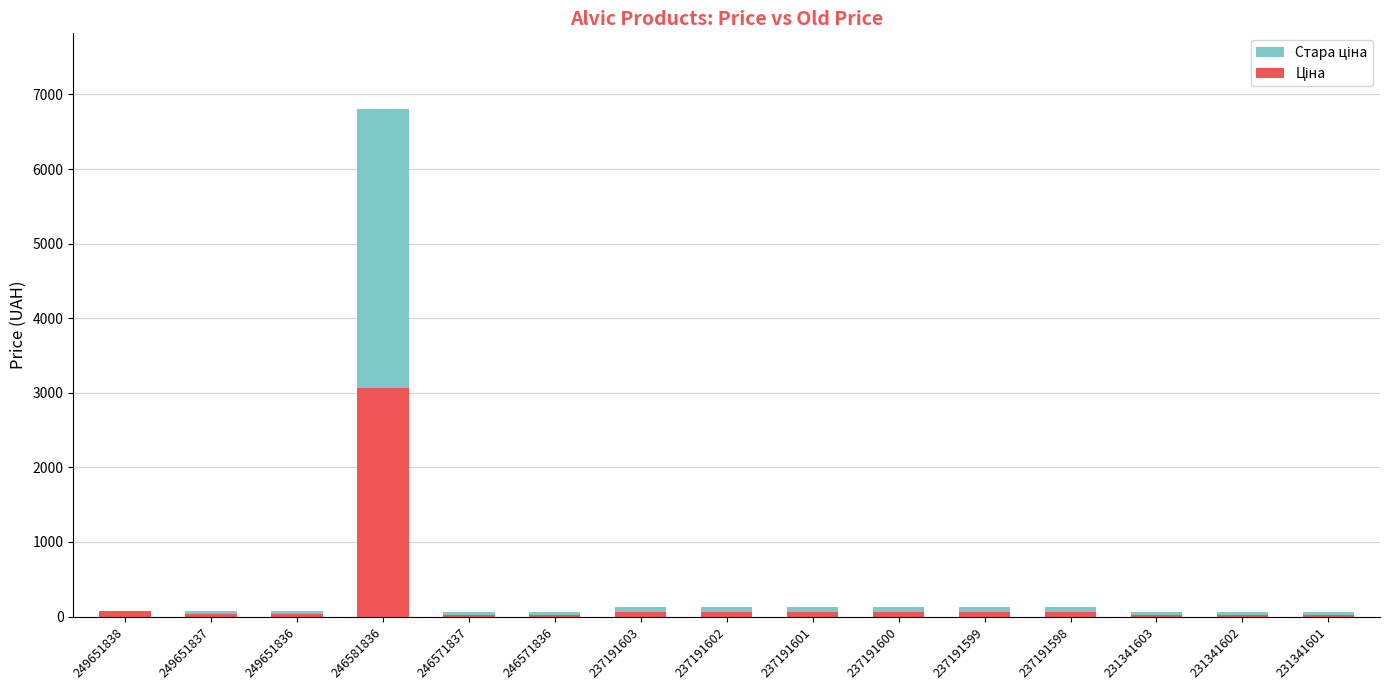

At 237191598, list the series in order from largest to smallest.

Стара ціна, Ціна